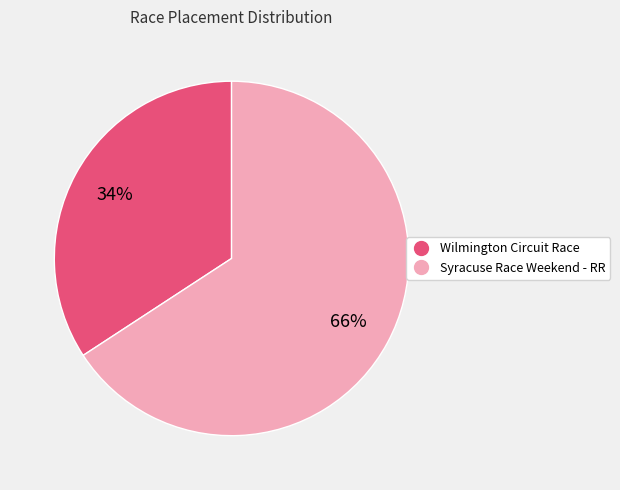

Which category has the biggest portion of the pie?

Syracuse Race Weekend - RR